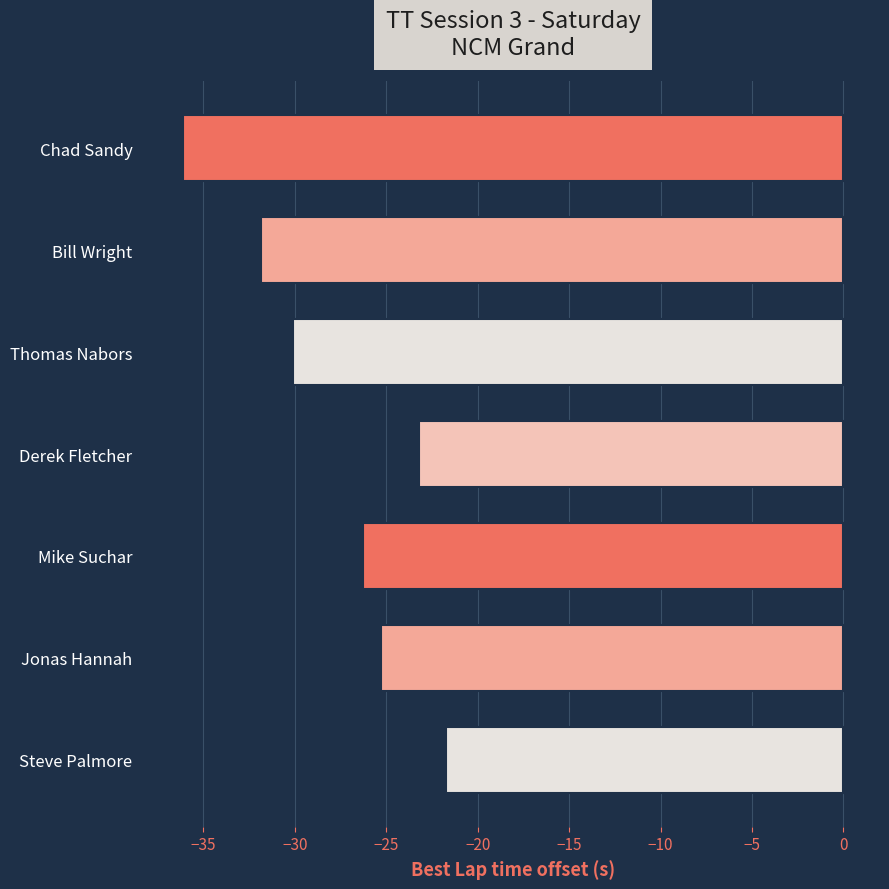

The value at Mike Suchar is -7.9. True or false?

False